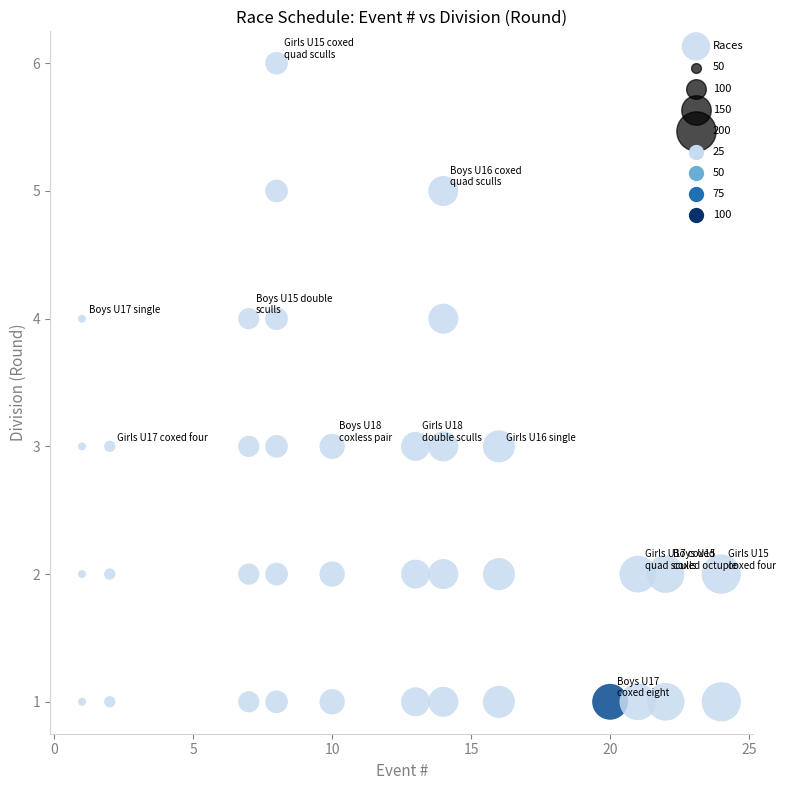

What is the range of Y values (max minus min)?

5